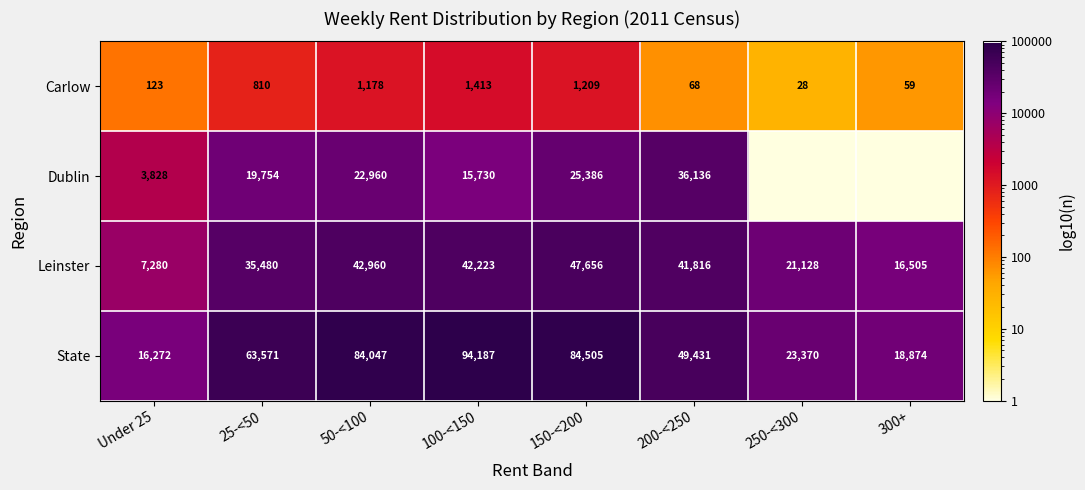

How many data points in State are less than 63571?

4